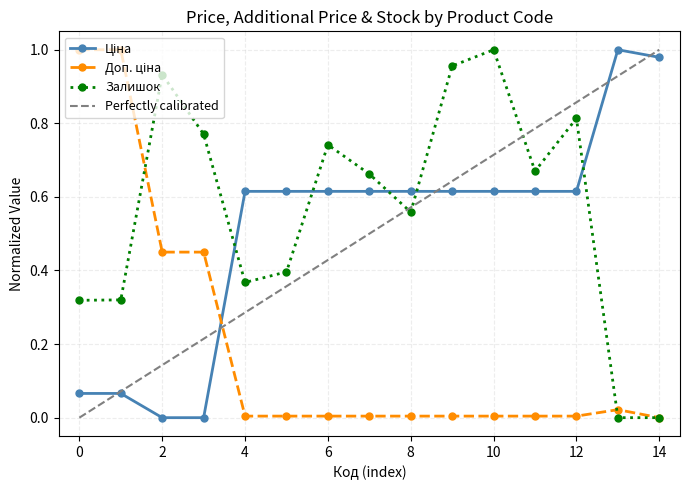

At which category does Залишок reach its first local peak?

2